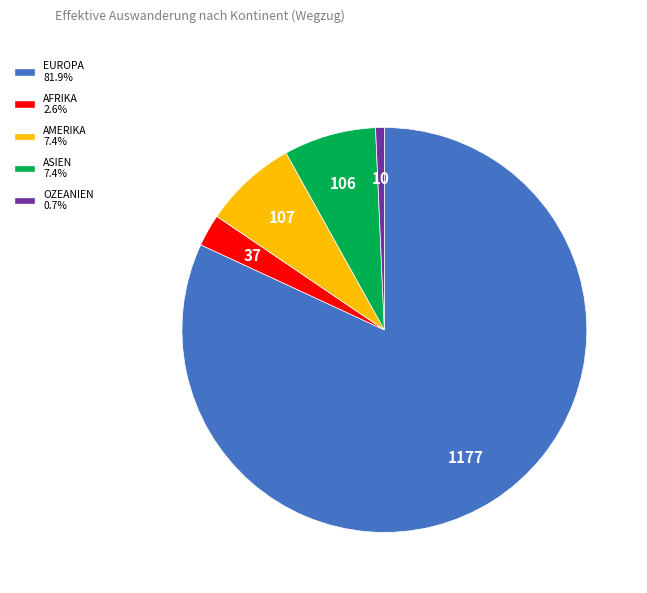

Do AMERIKA 7.4% and AFRIKA 2.6% together represent more than half of the pie?

No